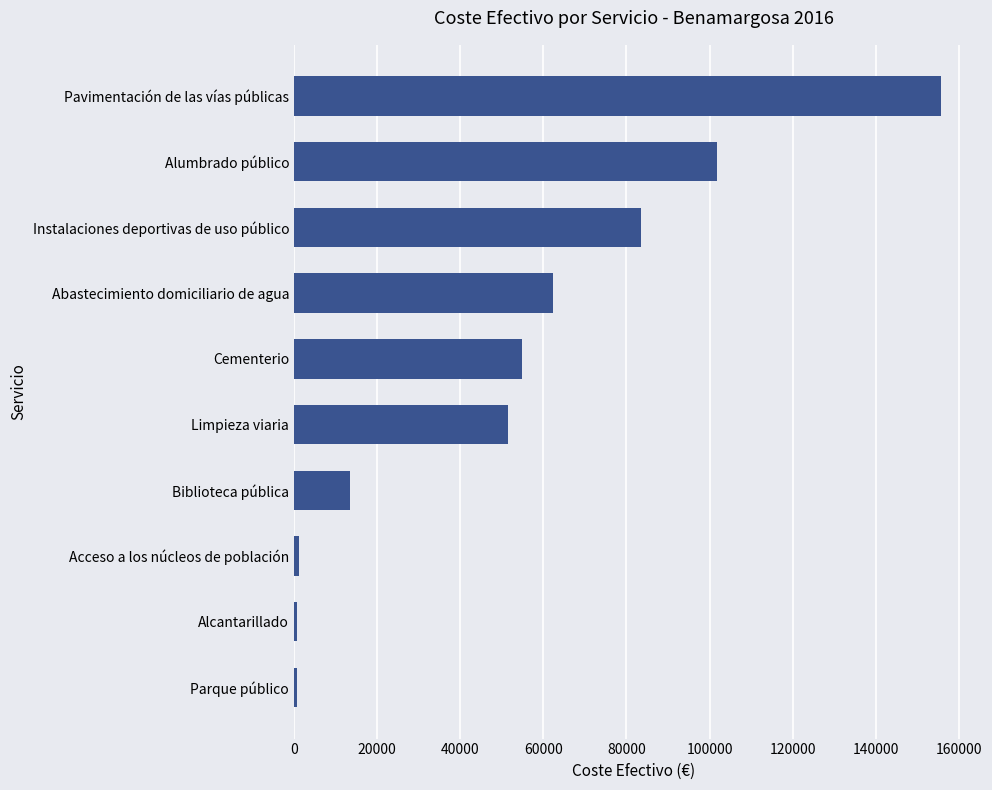

What is the label of the 7th bar from the bottom?

Abastecimiento domiciliario de agua